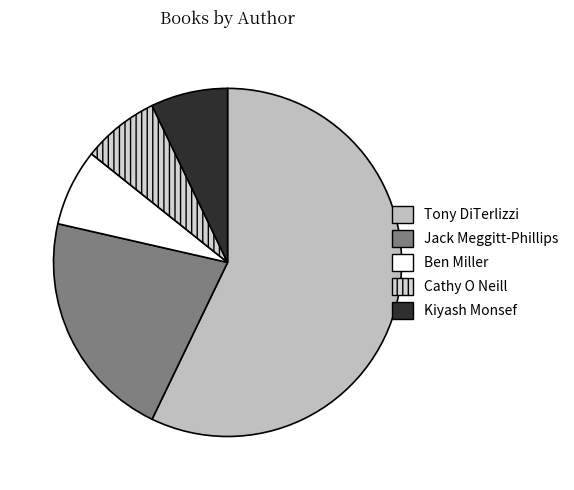

Is there a majority slice in this chart?

Yes